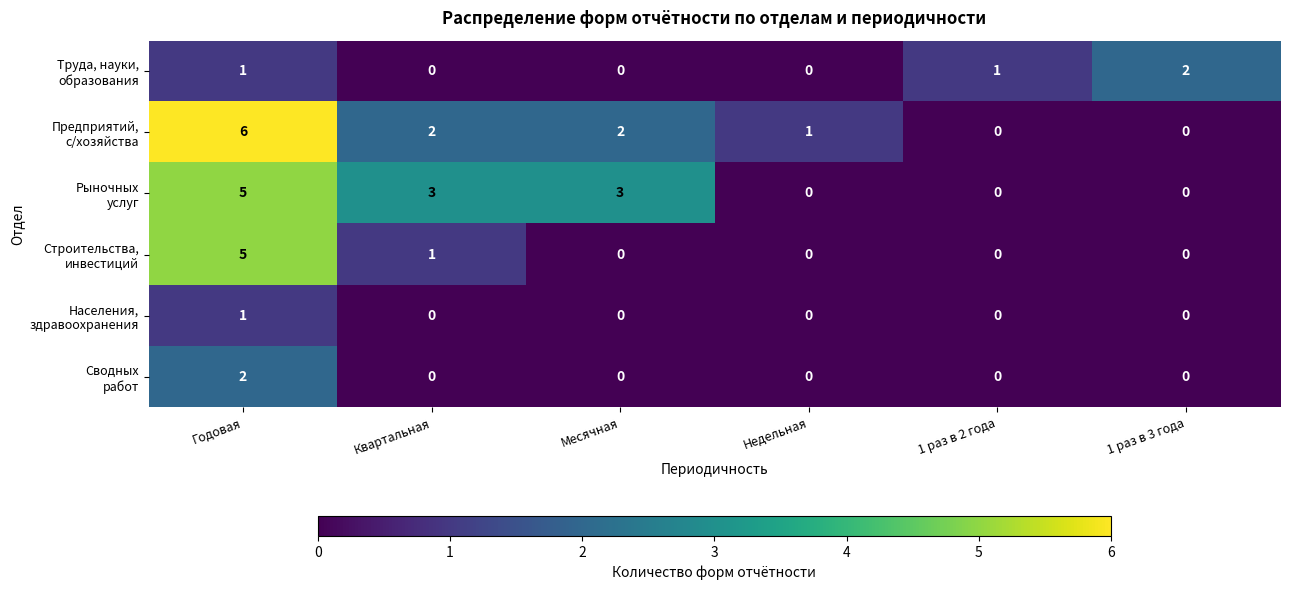

At which category is the sum across all series the highest?

Годовая